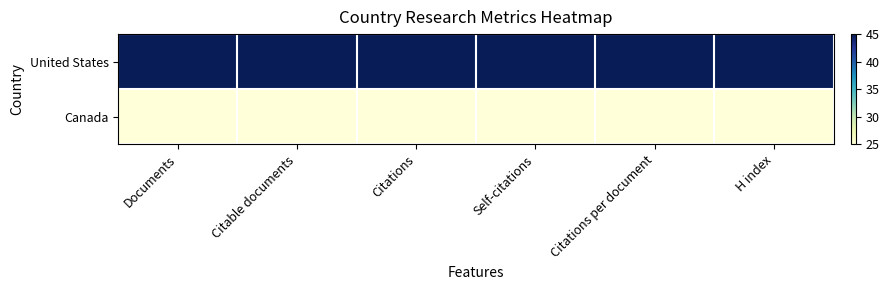

Rank the series by their maximum value, from highest to lowest.

United States, Canada